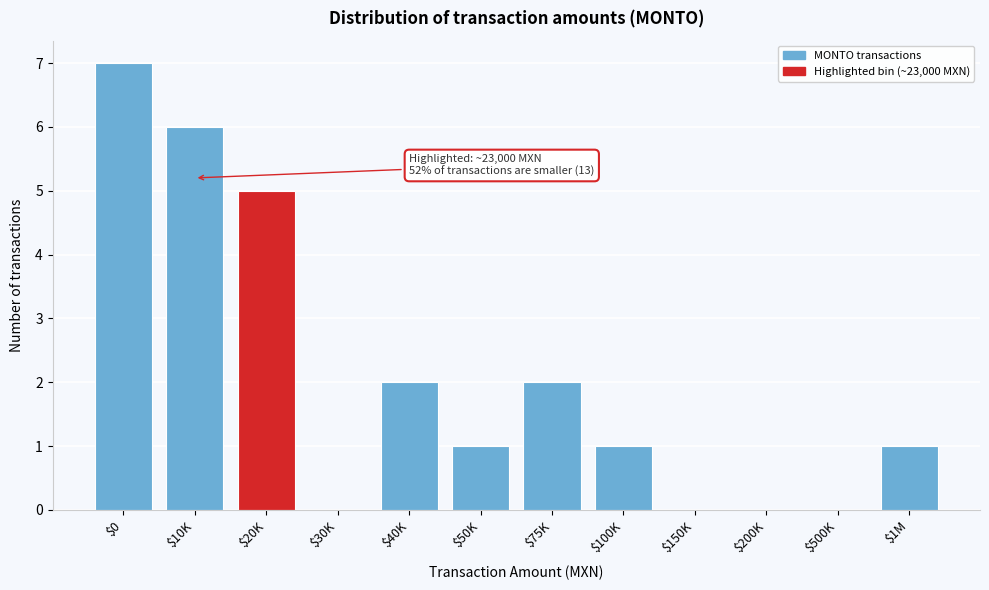

Is it true that the value at $20K is 5?

True